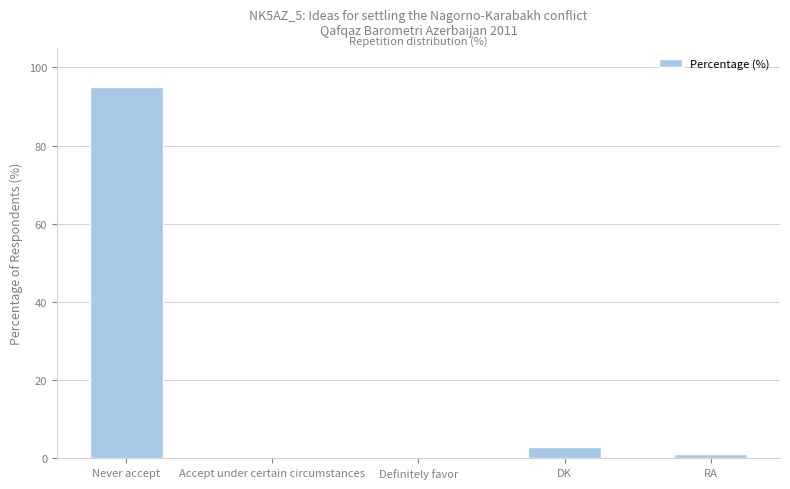

What is the approximate value at DK, to the nearest 5?

5